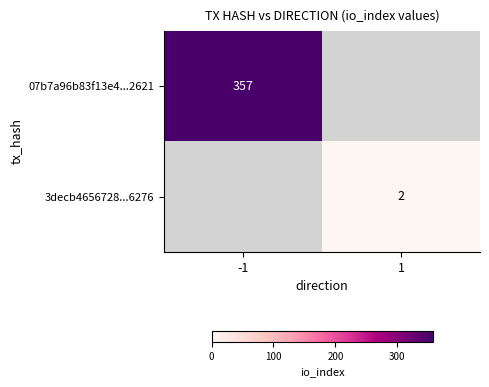

At how many categories does at least one series exceed 206?

1